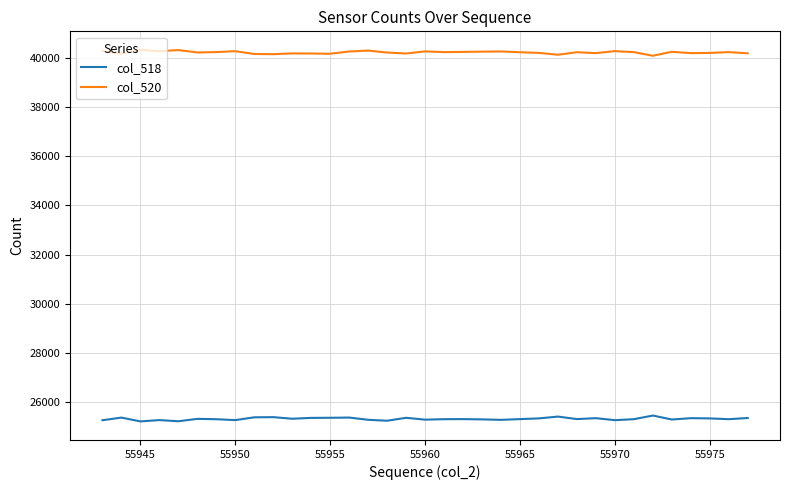

Rank the series by their average value, from lowest to highest.

col_518, col_520